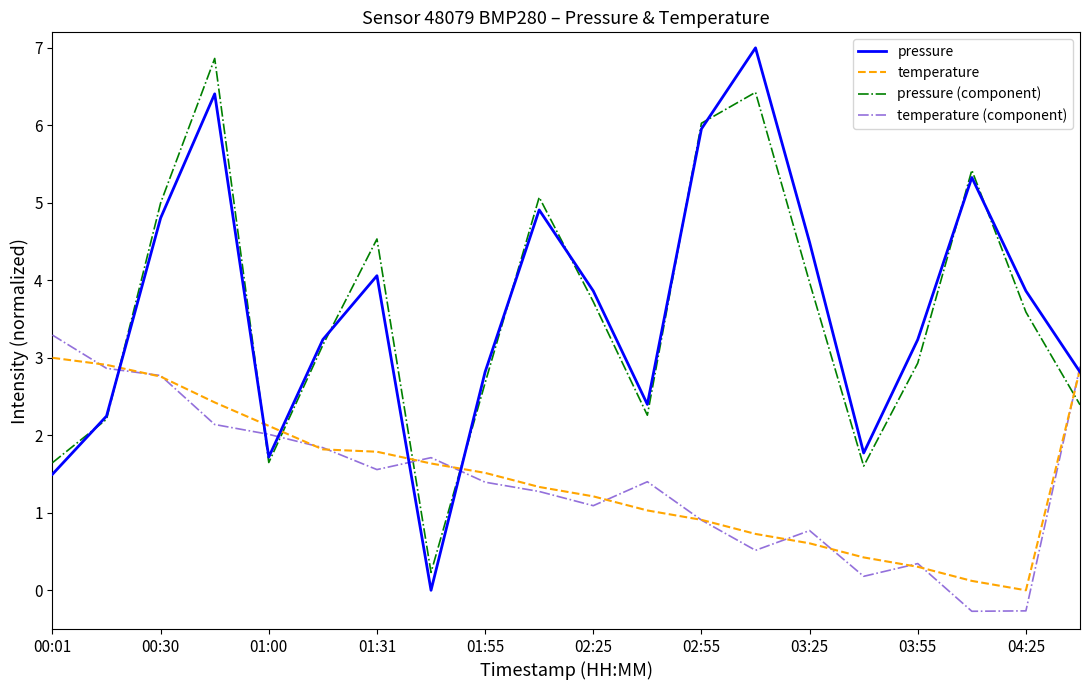

What is the maximum value shown in the chart?

7.0